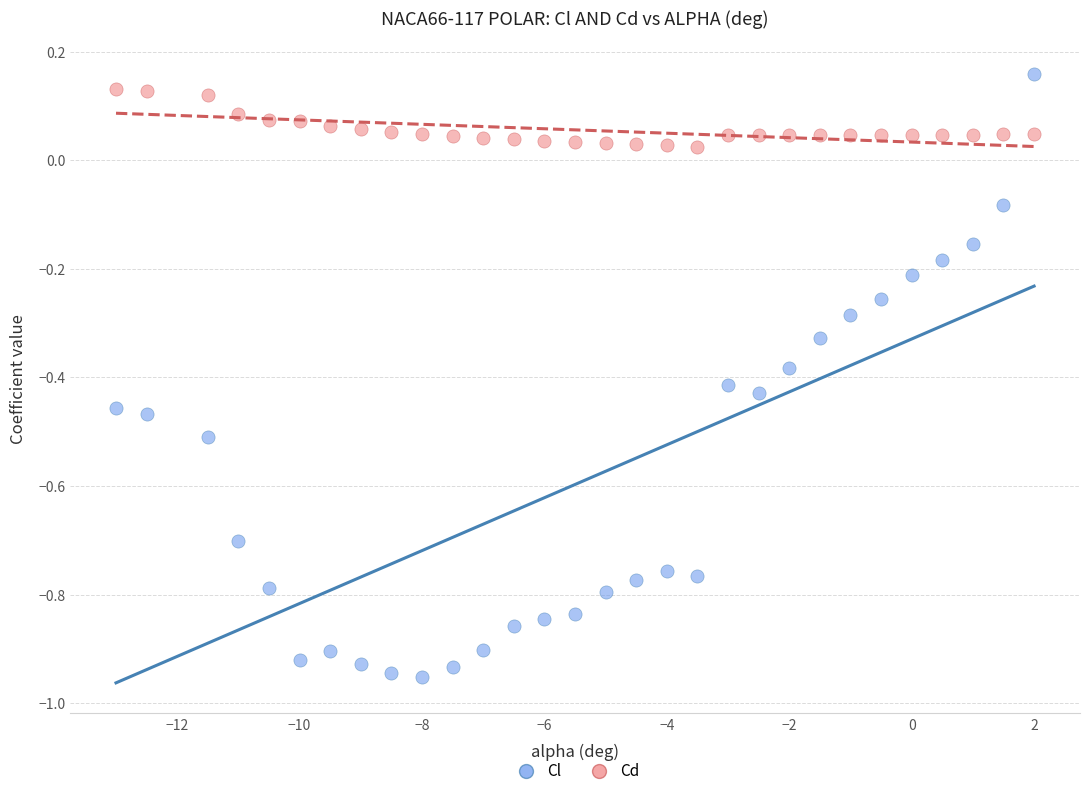

Which series reaches the maximum Y coordinate?

Cl